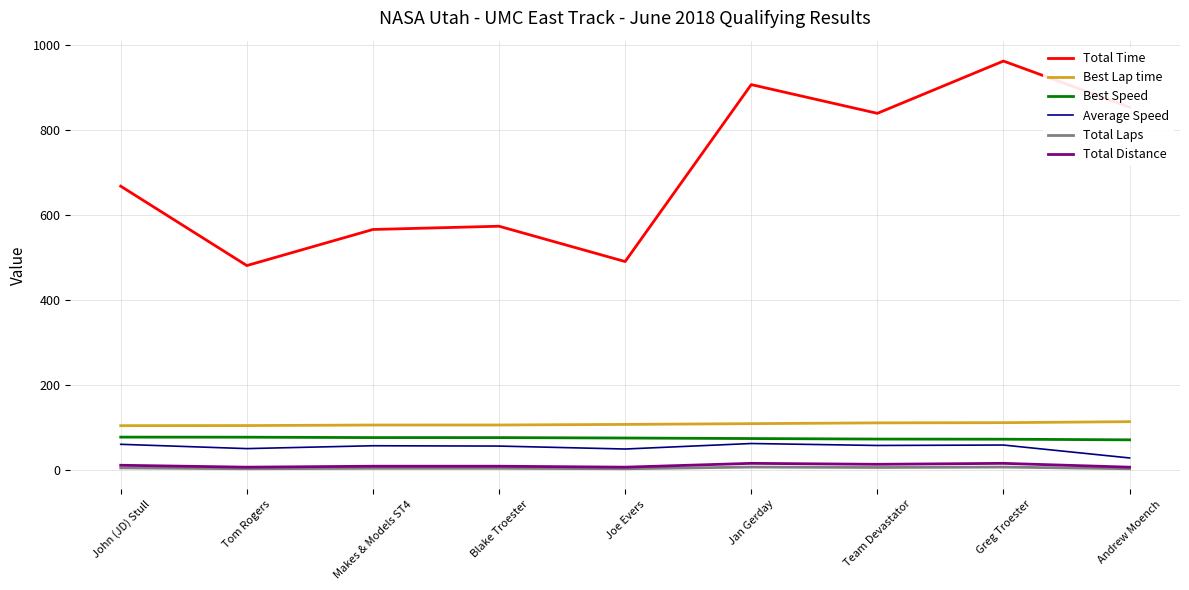

Read the Best Lap time value at Tom Rogers.

104.5